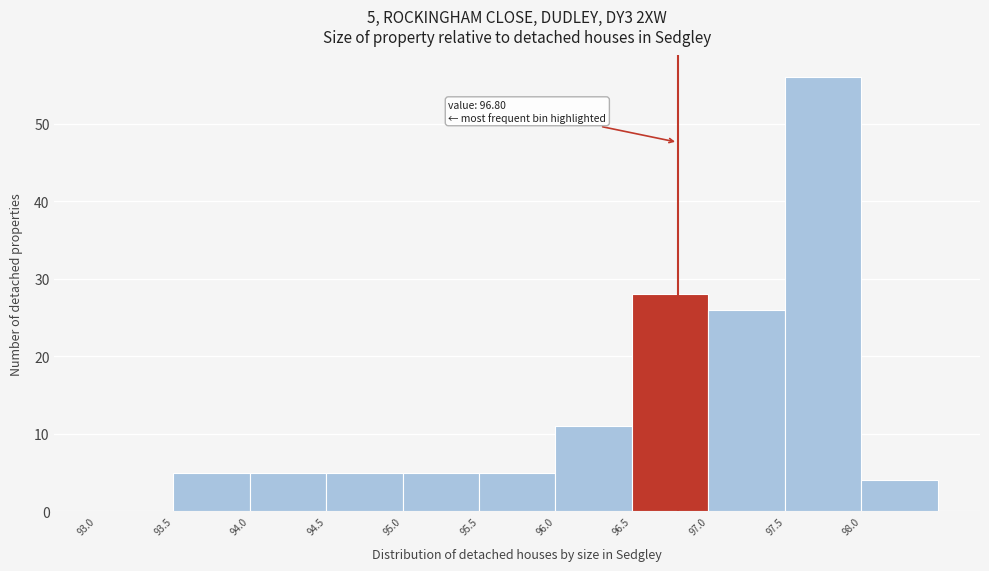

Over which range of the x-axis is the bar tallest?

97.5 to 98.0